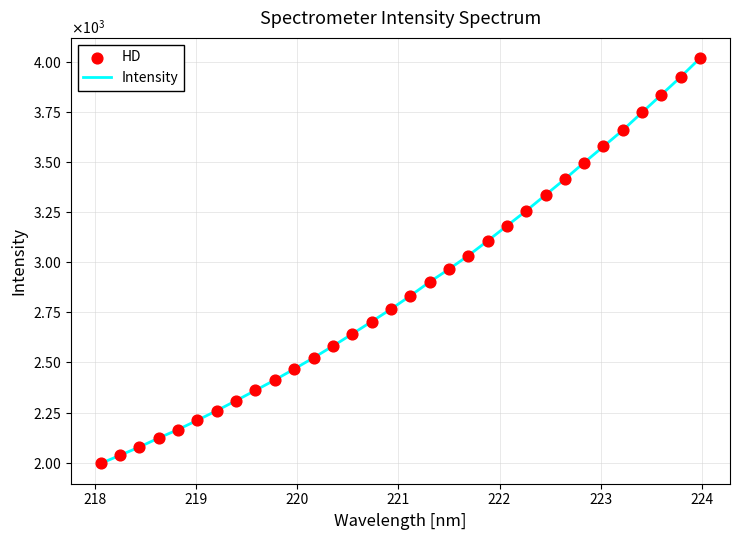

Is this an area chart (filled region under the line)?

No